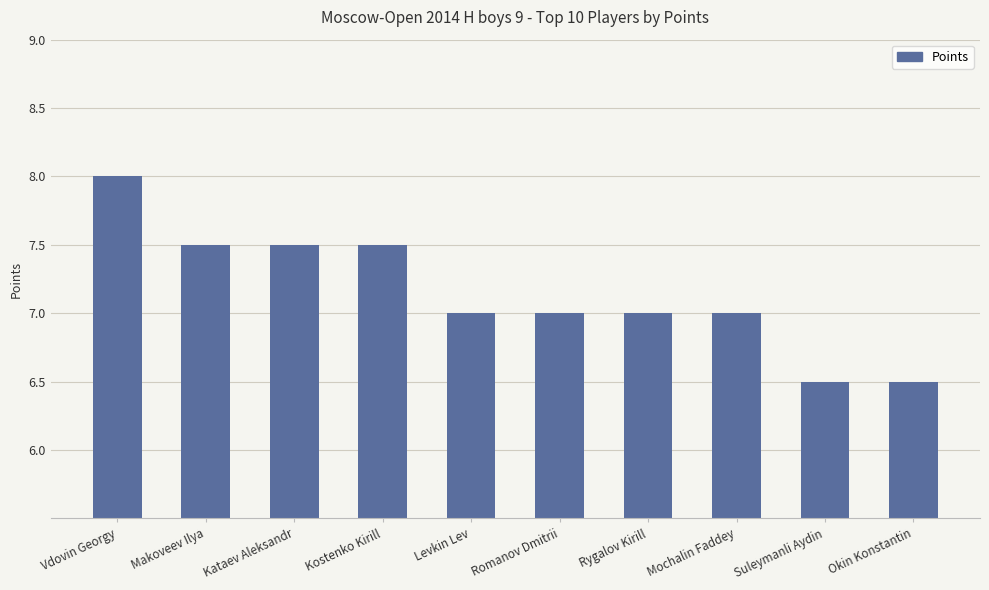

Which has a higher value, Okin Konstantin or Romanov Dmitrii?

Romanov Dmitrii